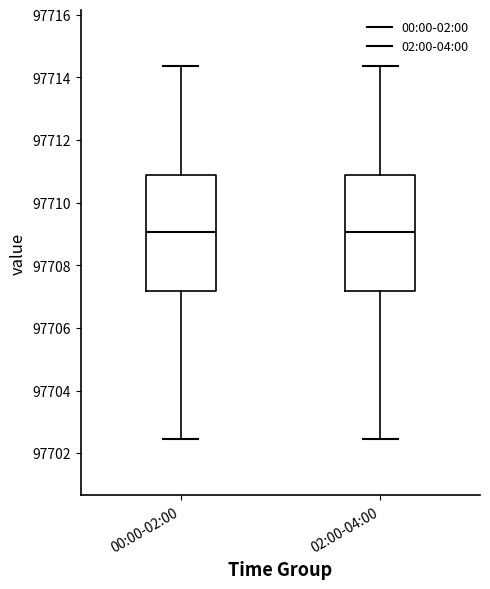

Reading left to right, read every box against the y-axis: the position of its median line, the range the box covers, and the ends of its whiskers. The values are not printed on the chart, so give them approximately, as read against the axis.

00:00-02:00: median 97709.0, box 97707.2 to 97710.8, whiskers 97702.4 to 97714.4
02:00-04:00: median 97709.0, box 97707.2 to 97710.8, whiskers 97702.4 to 97714.4